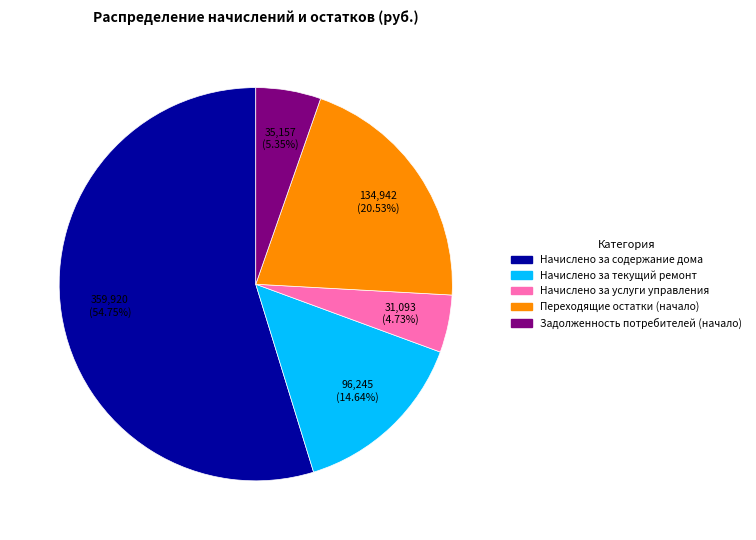

Is there a majority slice in this chart?

Yes